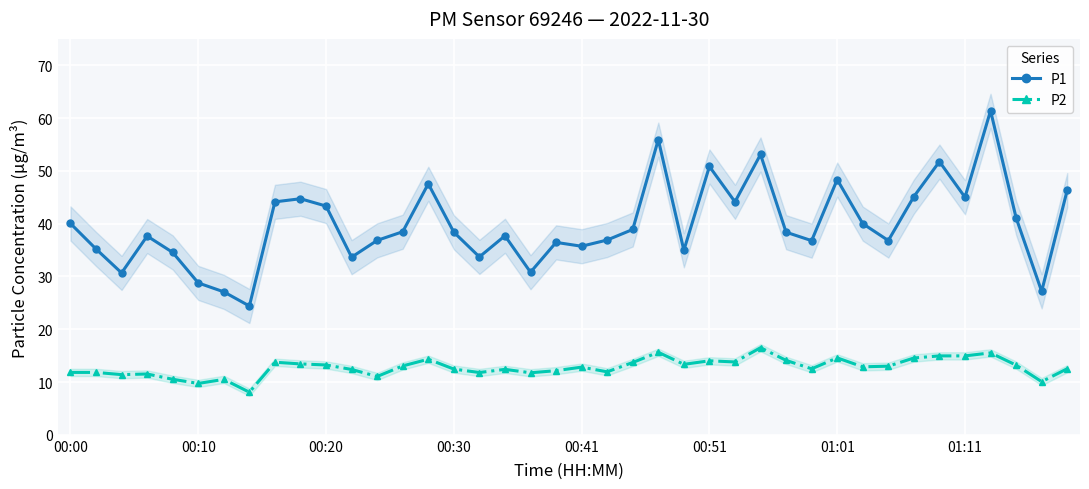

At how many categories does at least one series exceed 49?

5